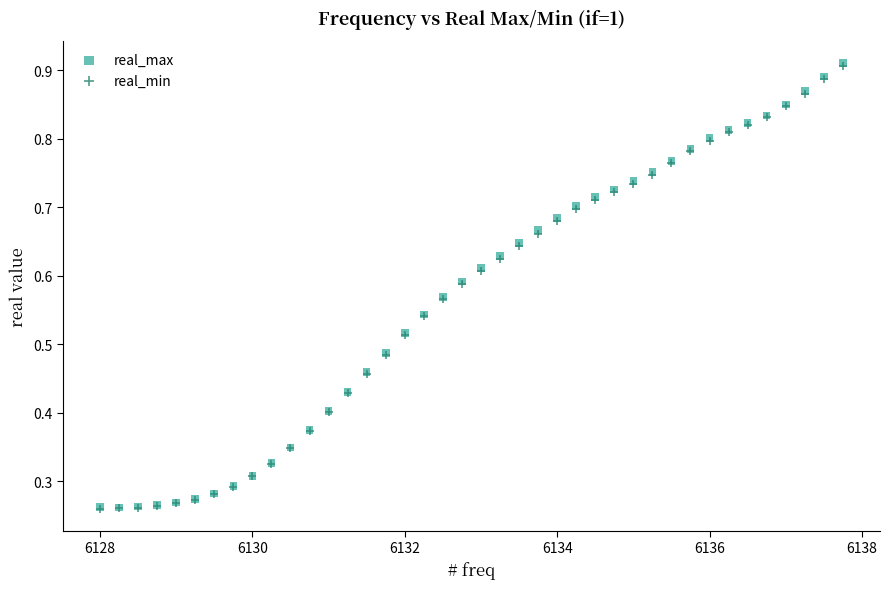

Which series has the largest Y range (max minus min)?

real_max